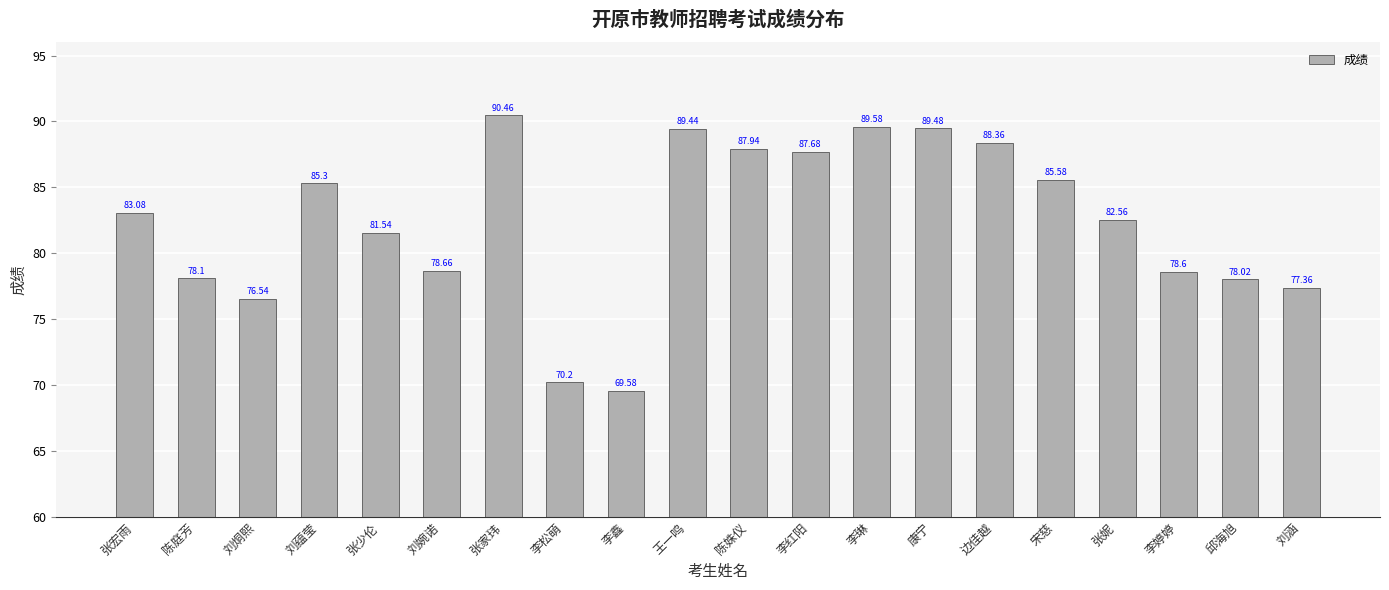

Rank the categories by value from lowest to highest.

李鑫, 李松萌, 刘烔熙, 刘涵, 邱海旭, 陈庭芳, 李婷婷, 刘婉诺, 张少伦, 张妮, 张宏雨, 刘蕴莹, 宋慈, 李红阳, 陈姝仪, 边佳越, 王一鸣, 康宁, 李琳, 张家玮